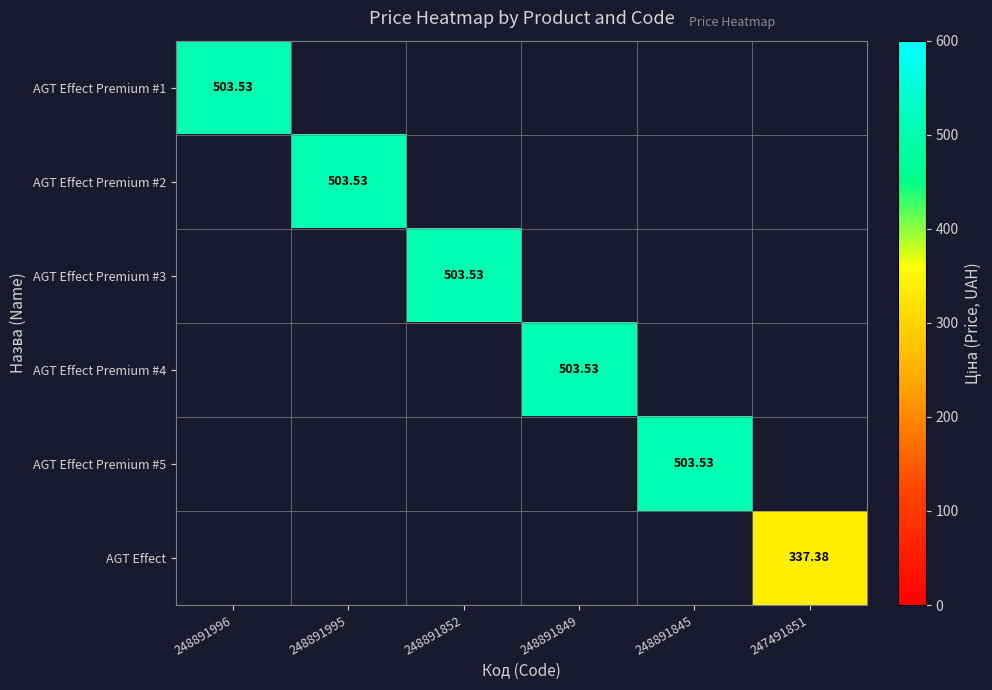

Rank the series by their maximum value, from lowest to highest.

AGT Effect, AGT Effect Premium #1, AGT Effect Premium #2, AGT Effect Premium #3, AGT Effect Premium #4, AGT Effect Premium #5